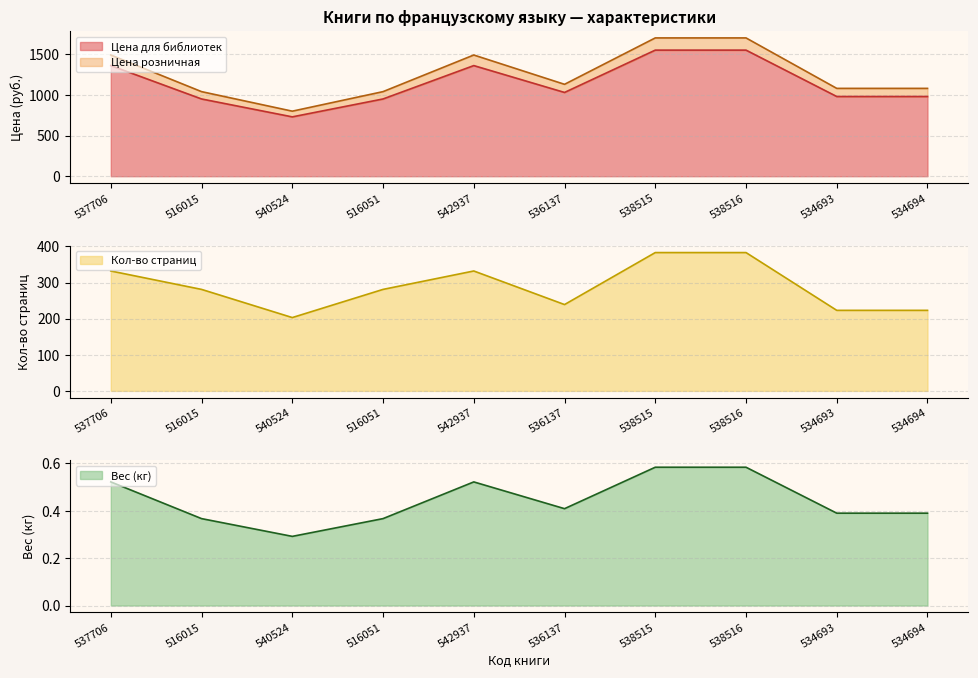

What is the smallest value displayed?

0.3